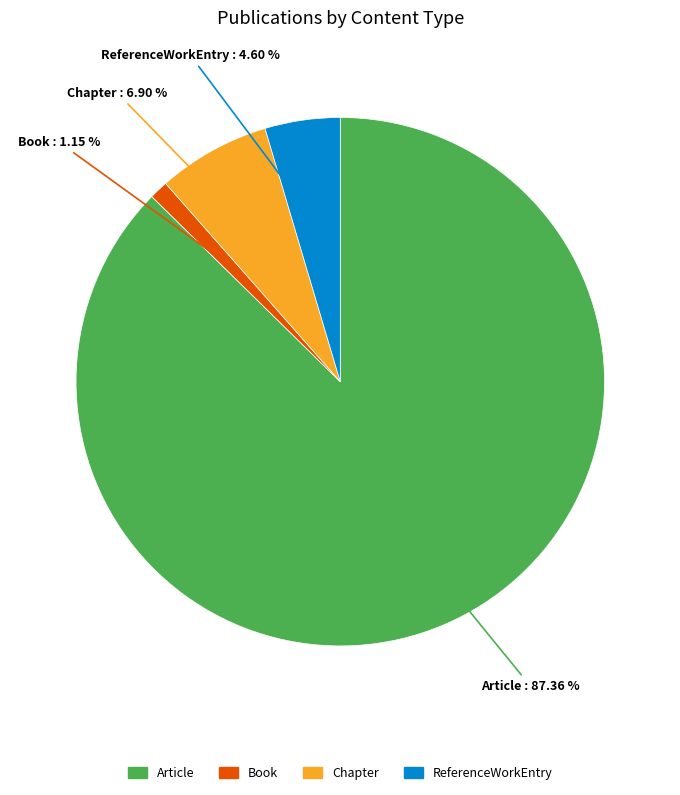

Is it true that ReferenceWorkEntry is 19% of the pie?

False